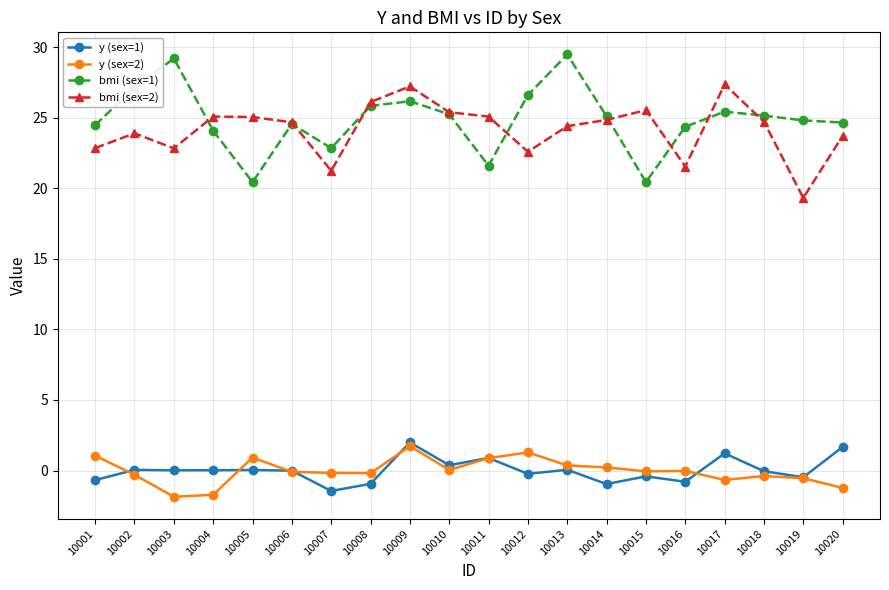

What is the difference between the bmi (sex=1) values at 10016 and 10012?

2.2